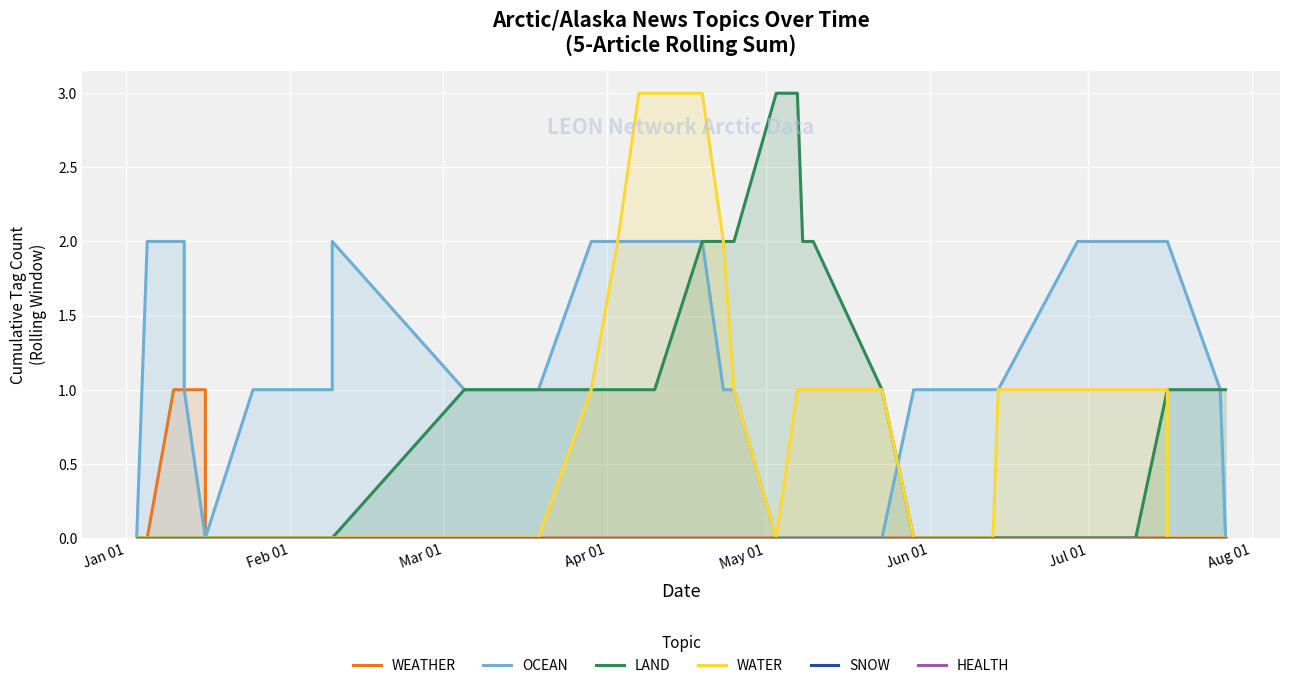

How many positive values does the WATER series have?

17